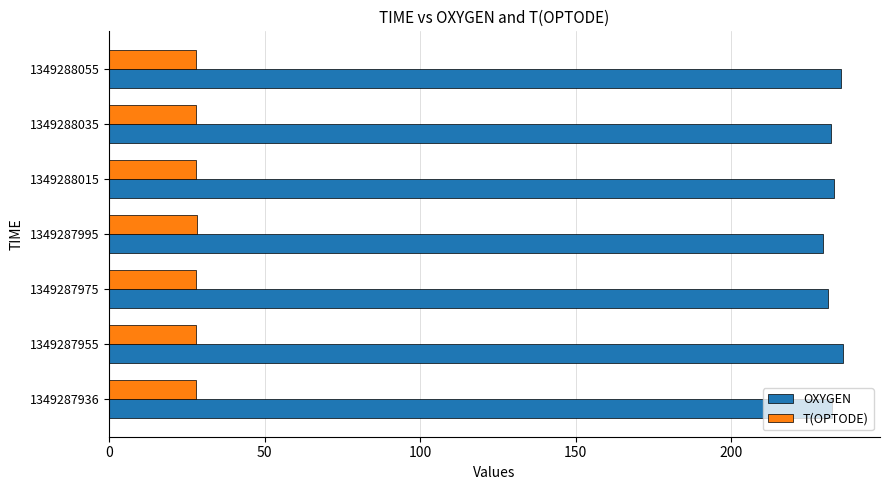

List the series in order of their overall mean, lowest first.

T(OPTODE), OXYGEN